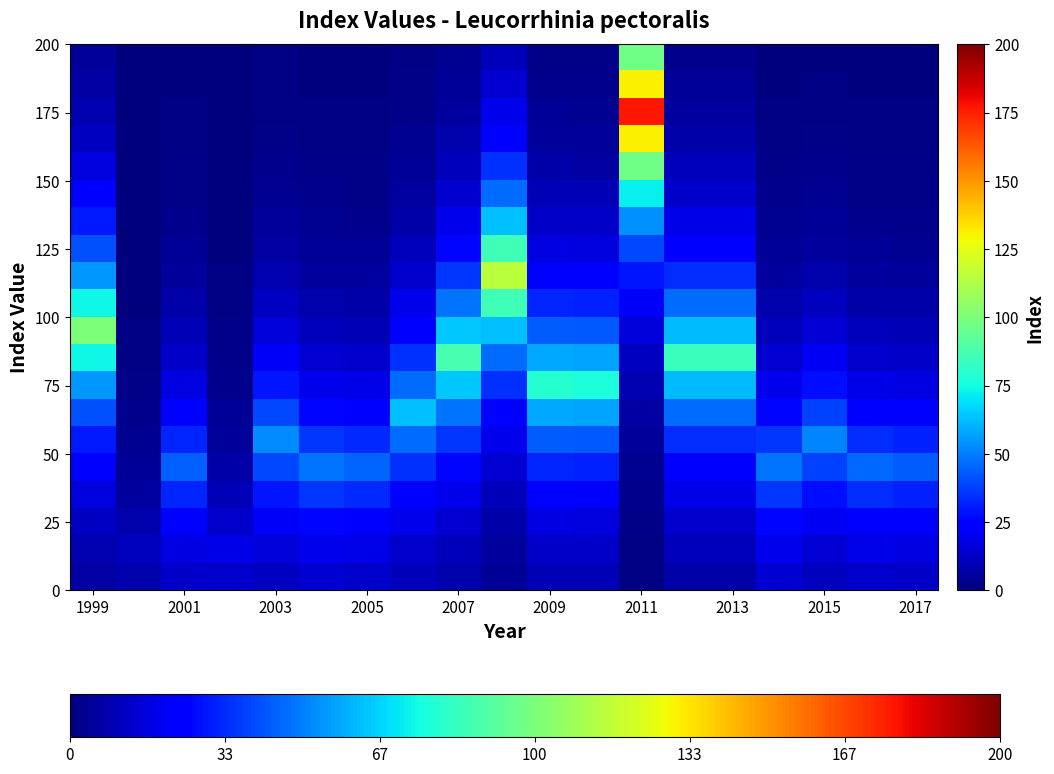

Count the number of data series in this chart.

20